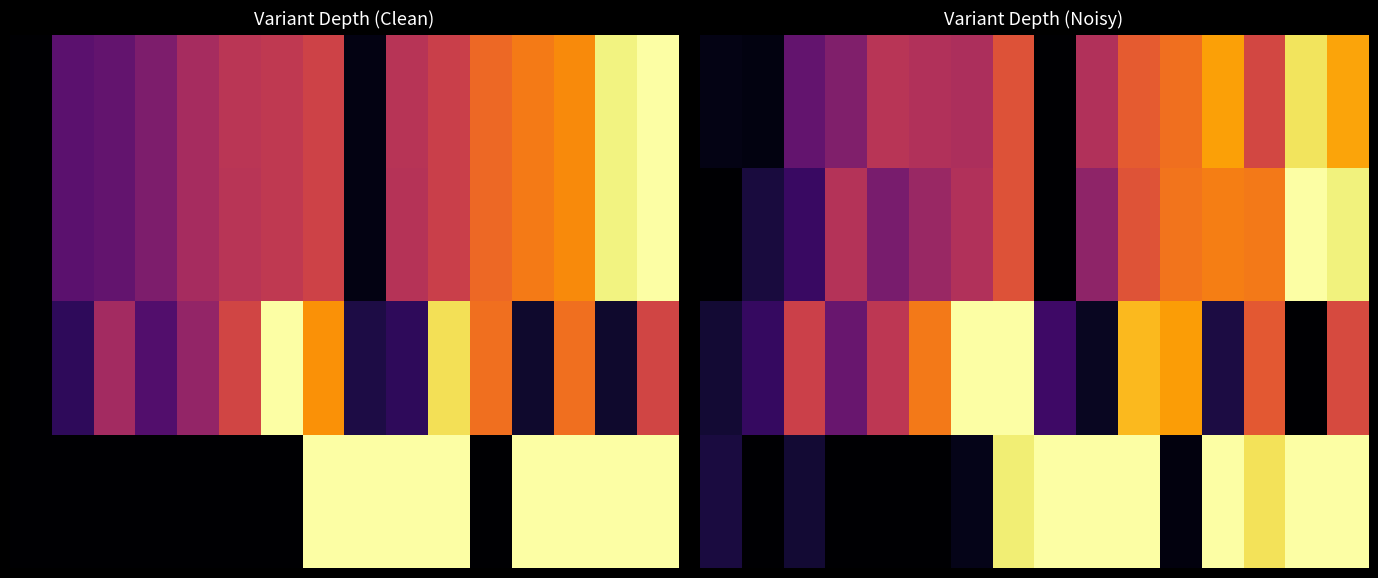

At which category is the sum across all series the highest?

59712038